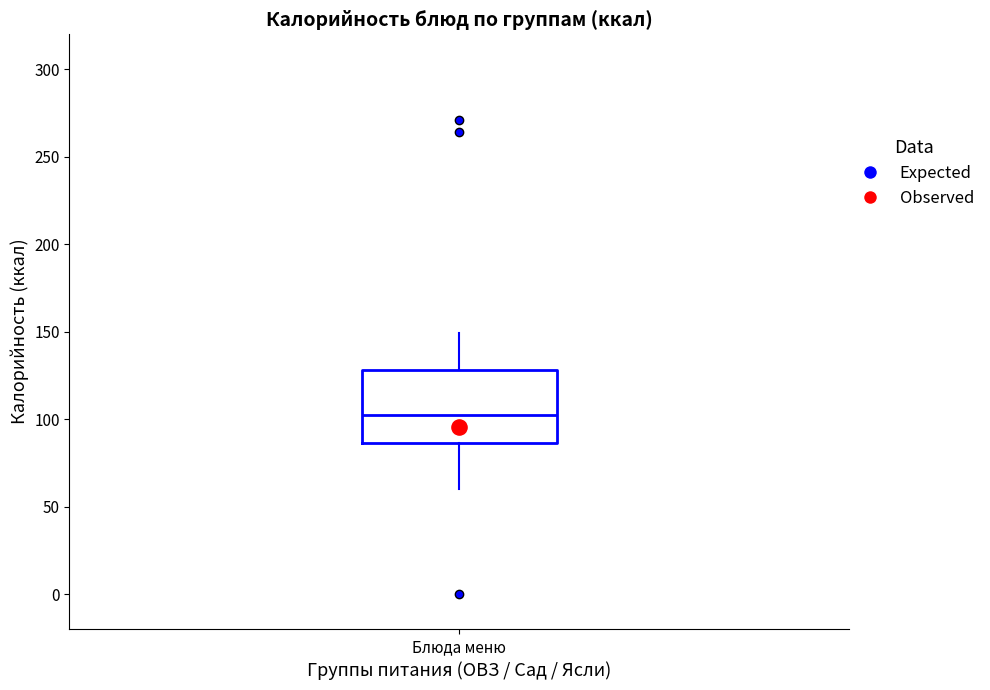

Transcribe this box plot: give where the median line is, the range the box spans, and where the two whiskers end, as read against the y-axis. The values are not printed on the chart, so give them approximately, as read against the axis.

median 105, box 85 to 130, whiskers 60 to 150